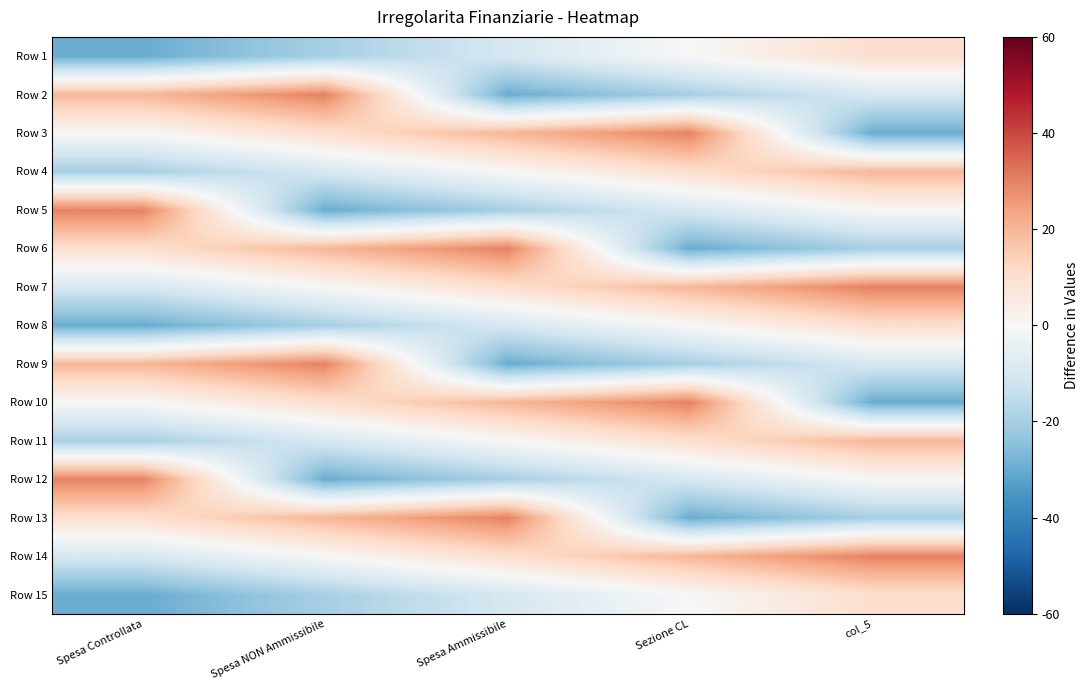

At Spesa Ammissibile, list the series in order from largest to smallest.

Row 6, Row 13, Row 3, Row 10, Row 7, Row 14, Row 4, Row 11, Row 1, Row 8, Row 15, Row 5, Row 12, Row 2, Row 9